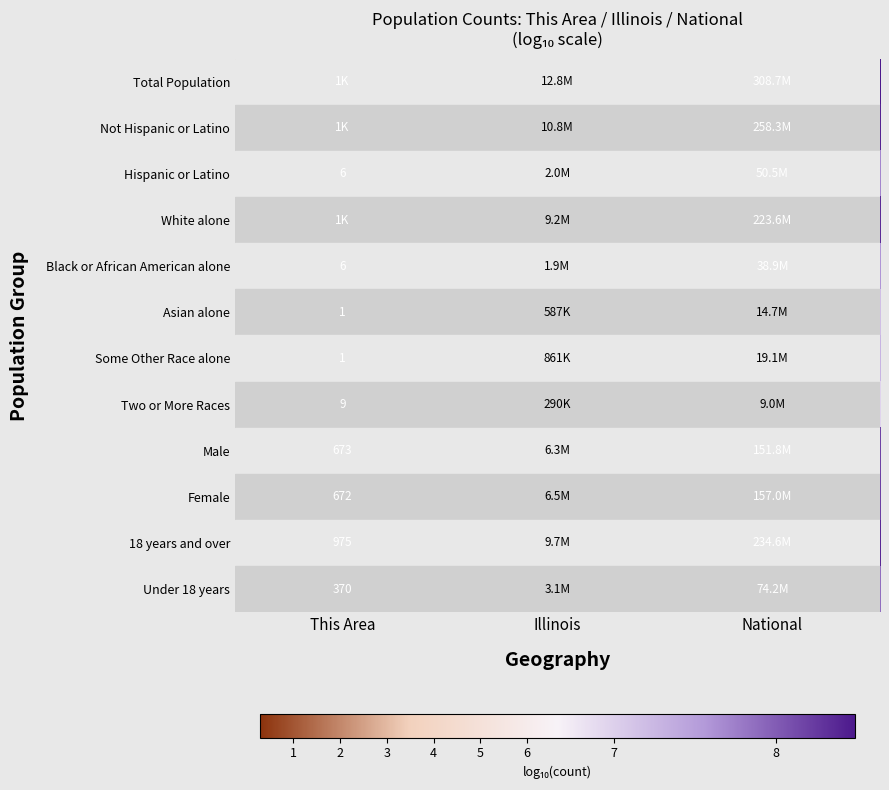

Is it true that White alone equals 10.6 at Illinois?

False